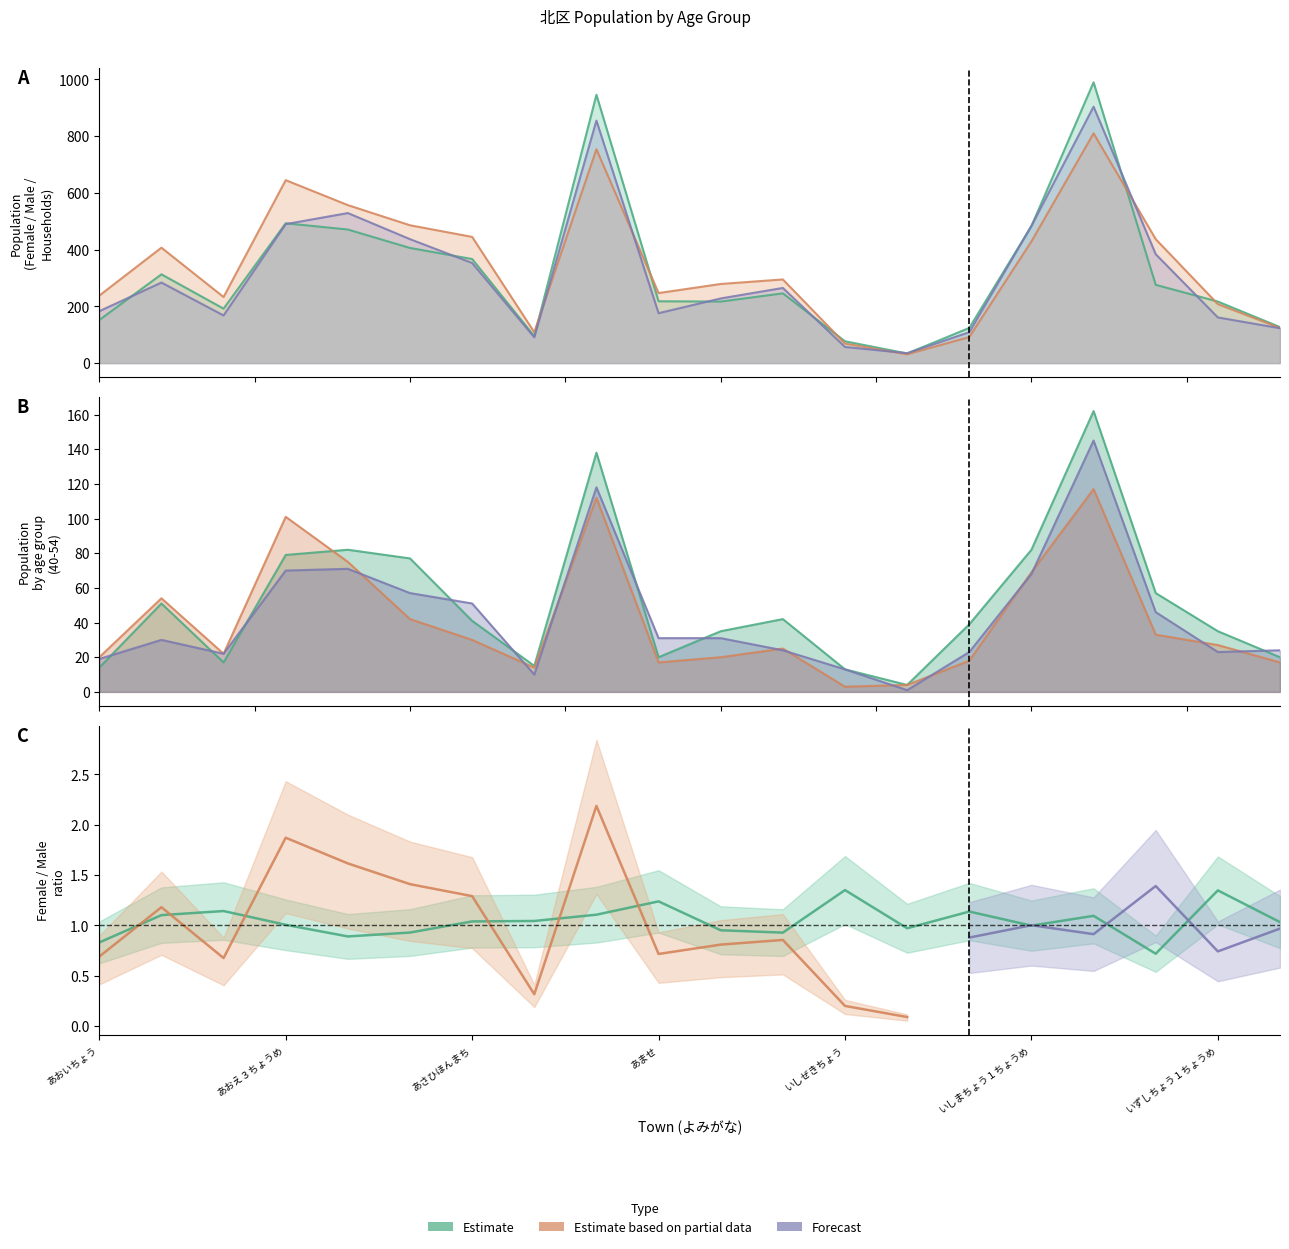

True or false: 男 (Forecast) and 世帯数 (Estimate based on partial data) intersect in this chart.

True